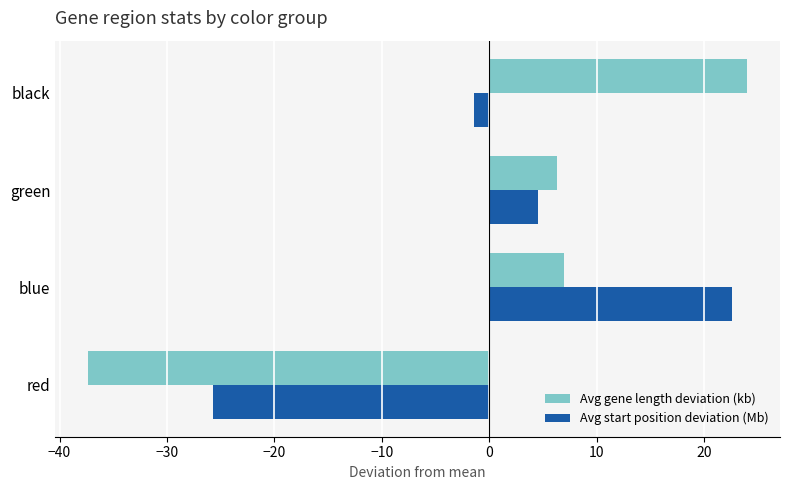

What is the difference between the second highest and minimum values in the Avg gene length deviation (kb) series?

44.3